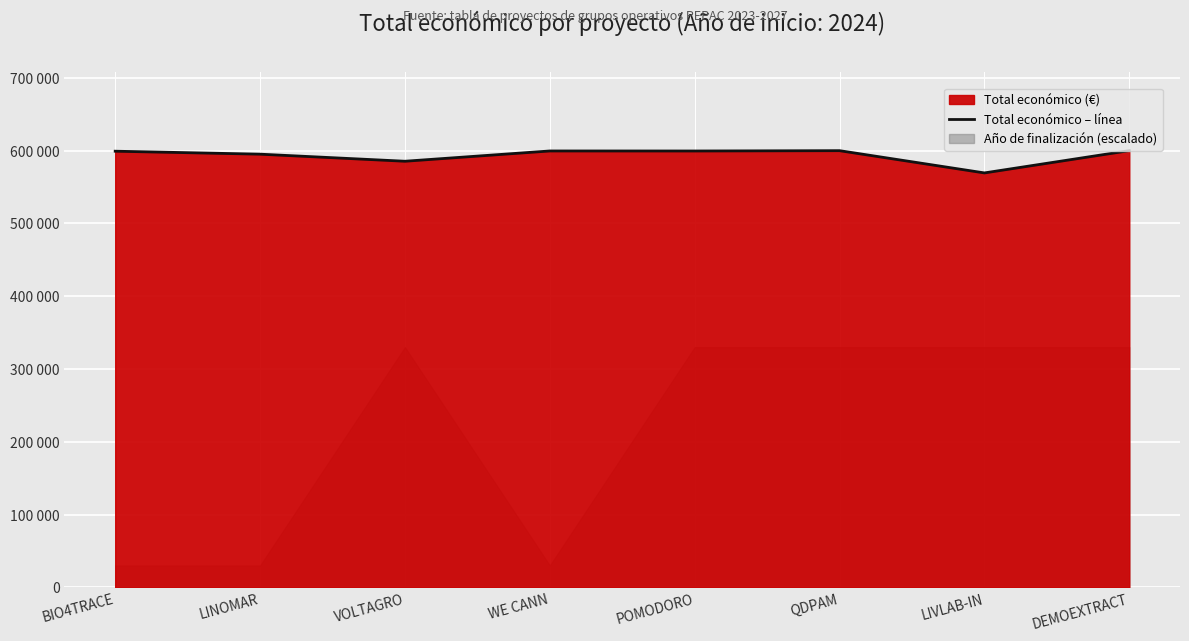

What is the difference between the second highest and minimum values?

30570